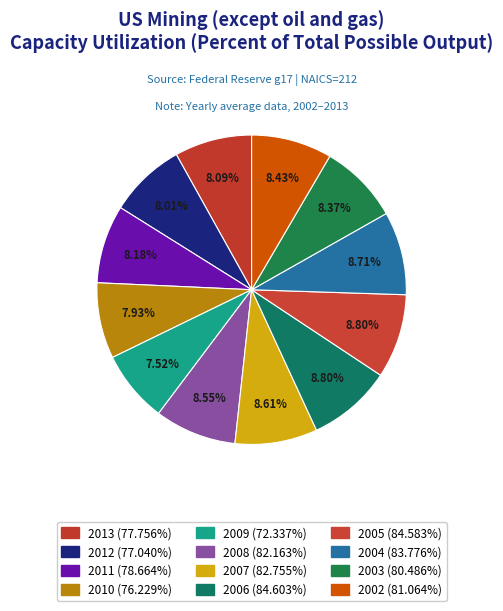

Approximately how many times larger is the value at 2011 compared to 2007?

1.0